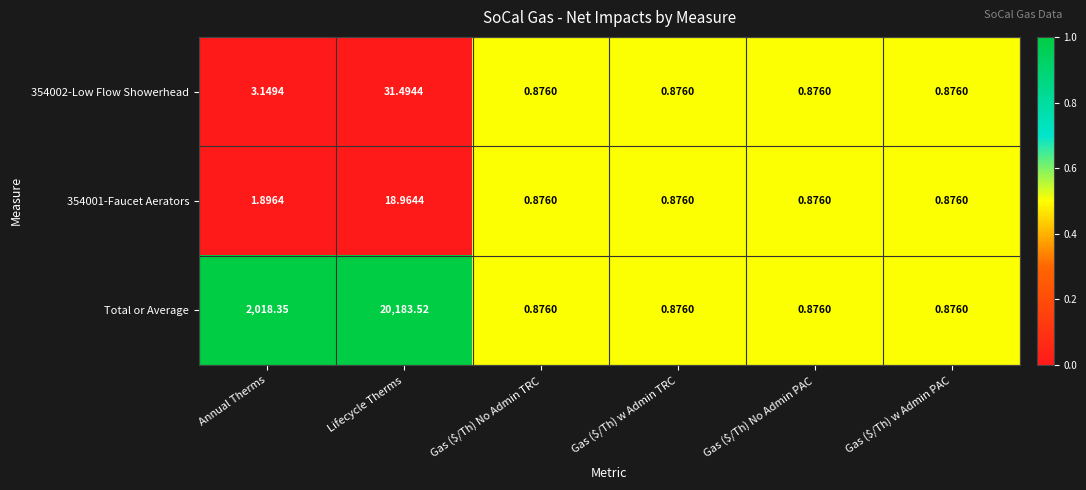

Which series has the widest spread of values?

Total or Average